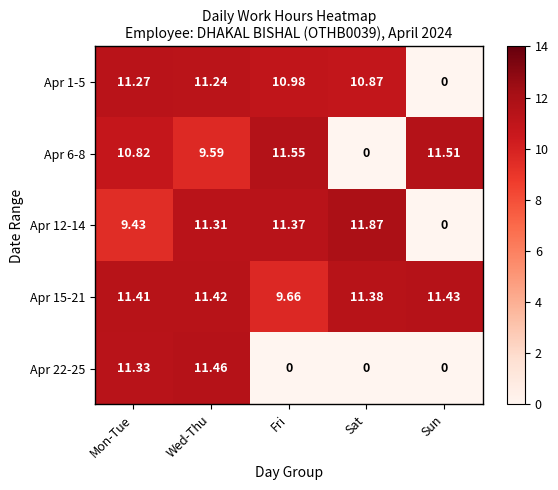

At which label does Apr 6-8 first exceed 10?

Mon-Tue